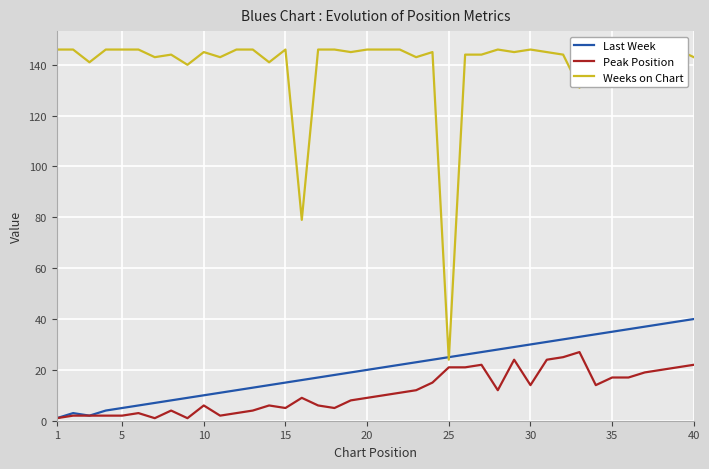

What is the approximate value of Last Week at 20, to the nearest 5?

20